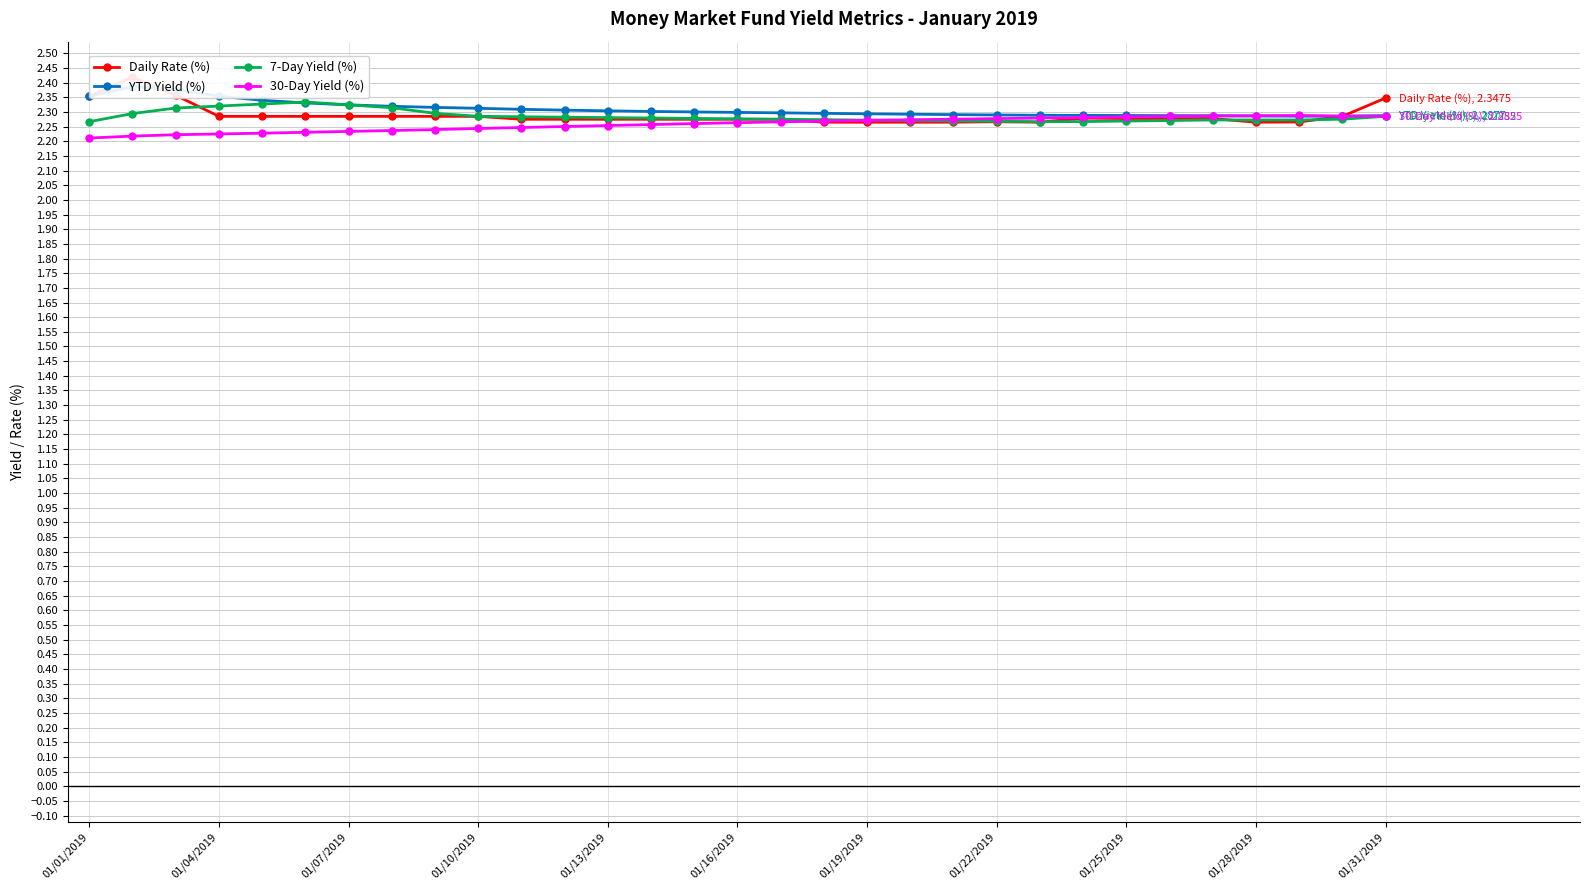

The 7-Day Yield (%) series shows 3.0 at 01/28/2019. True or false?

False